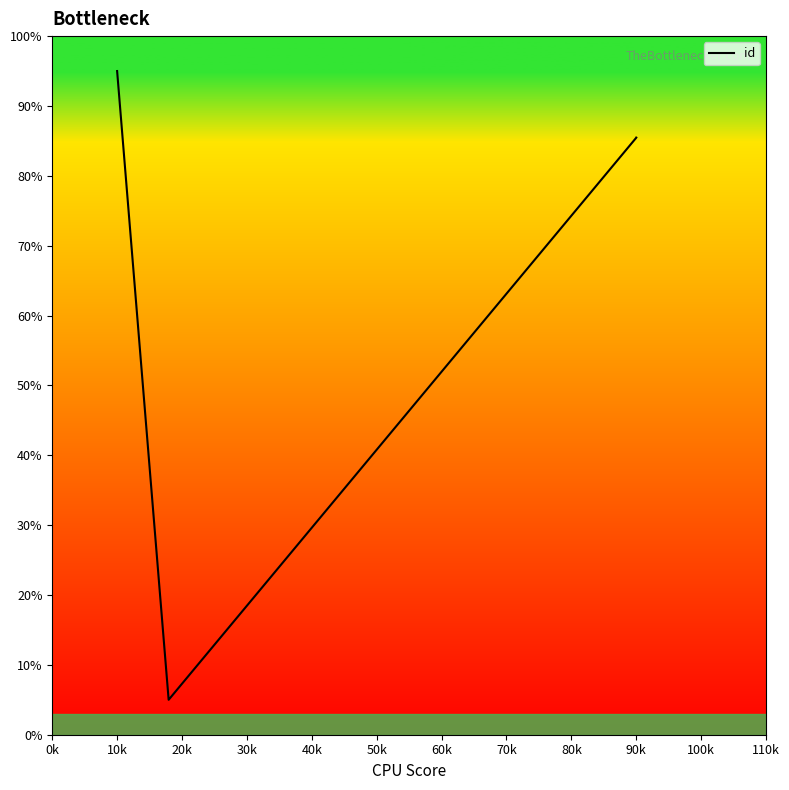

What is the maximum value shown in the chart?

95.0